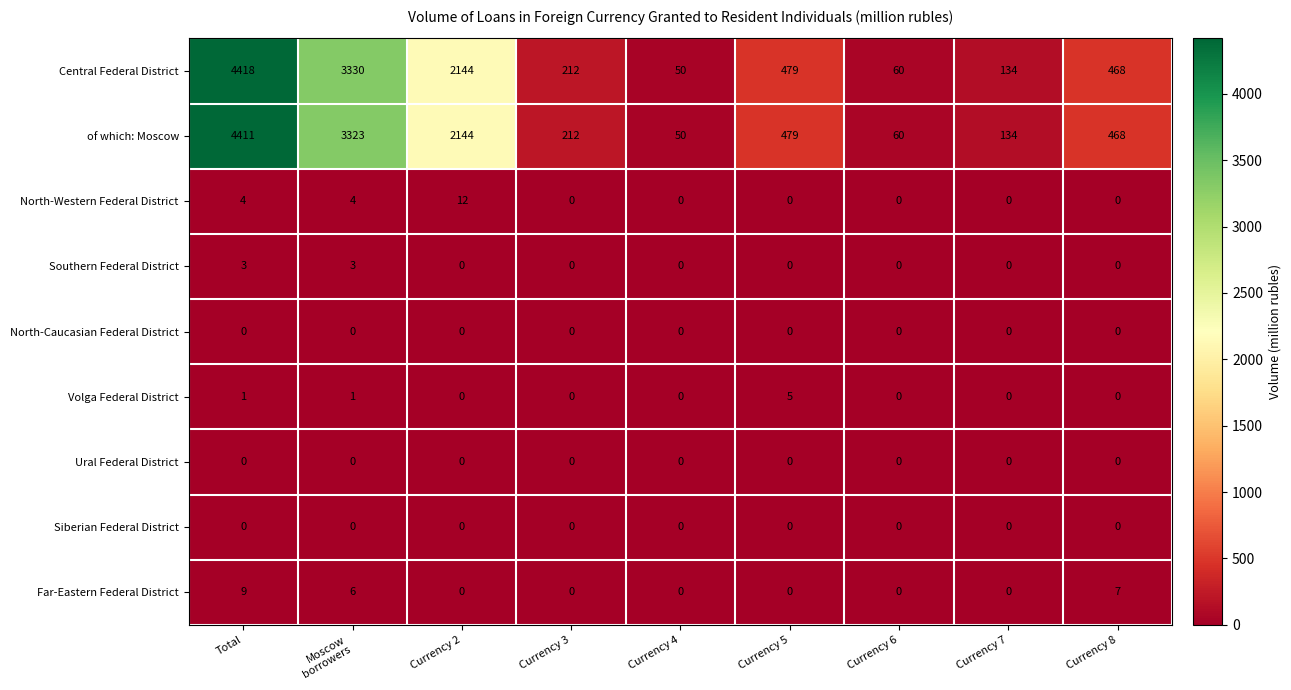

What is the difference between the maximum and second lowest values in the North-Western Federal District series?

12